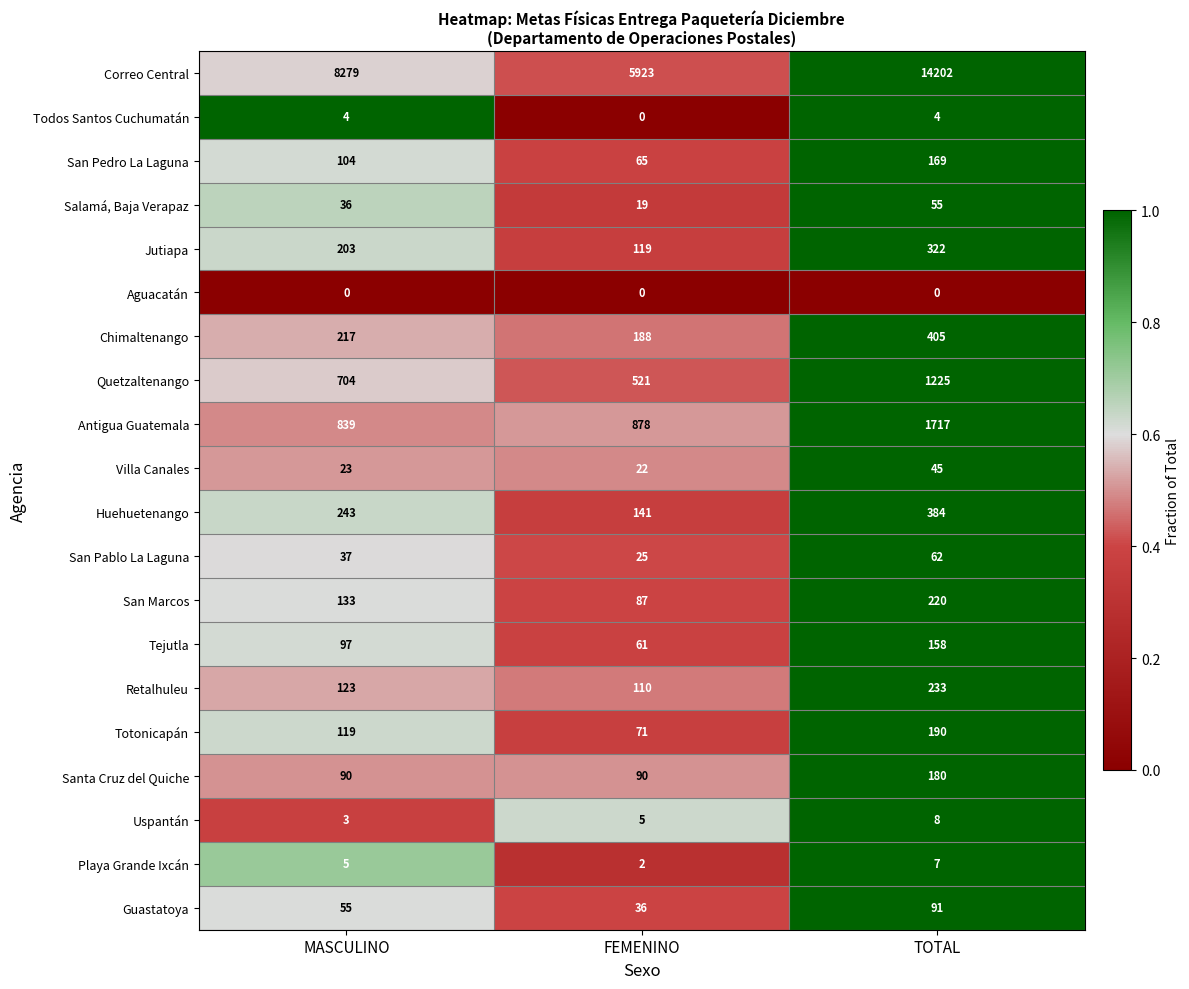

The value of Tejutla at TOTAL is 158. True or false?

True